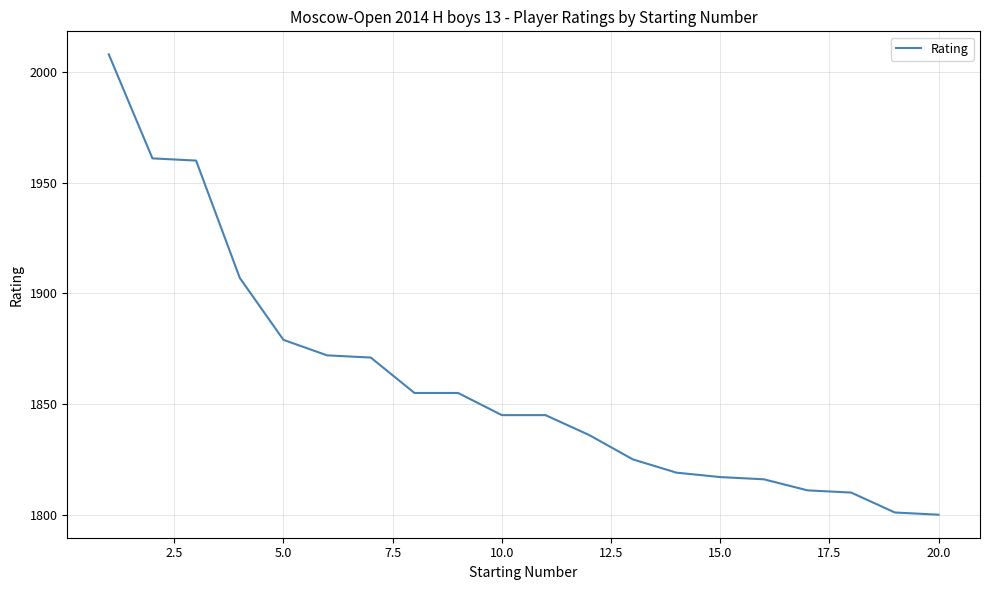

What is the difference between the maximum and minimum values?

208